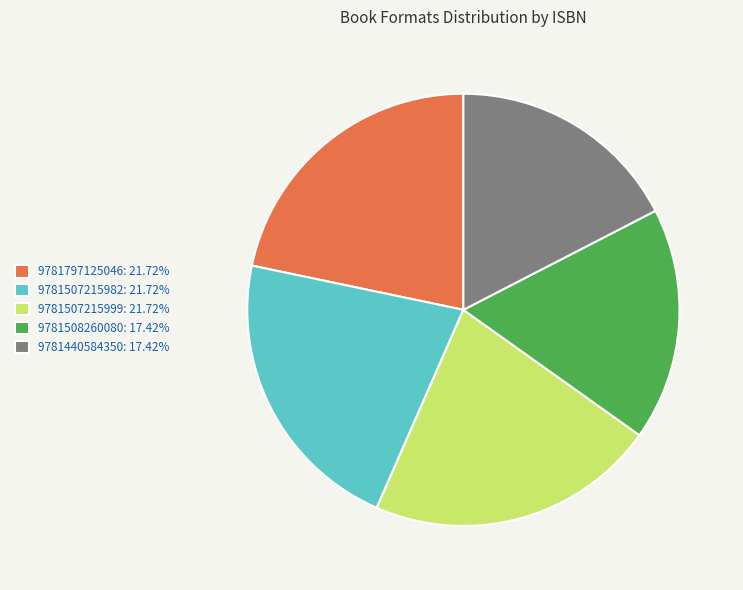

Approximately how many times larger is the value at 9781507215982 compared to 9781508260080?

1.2